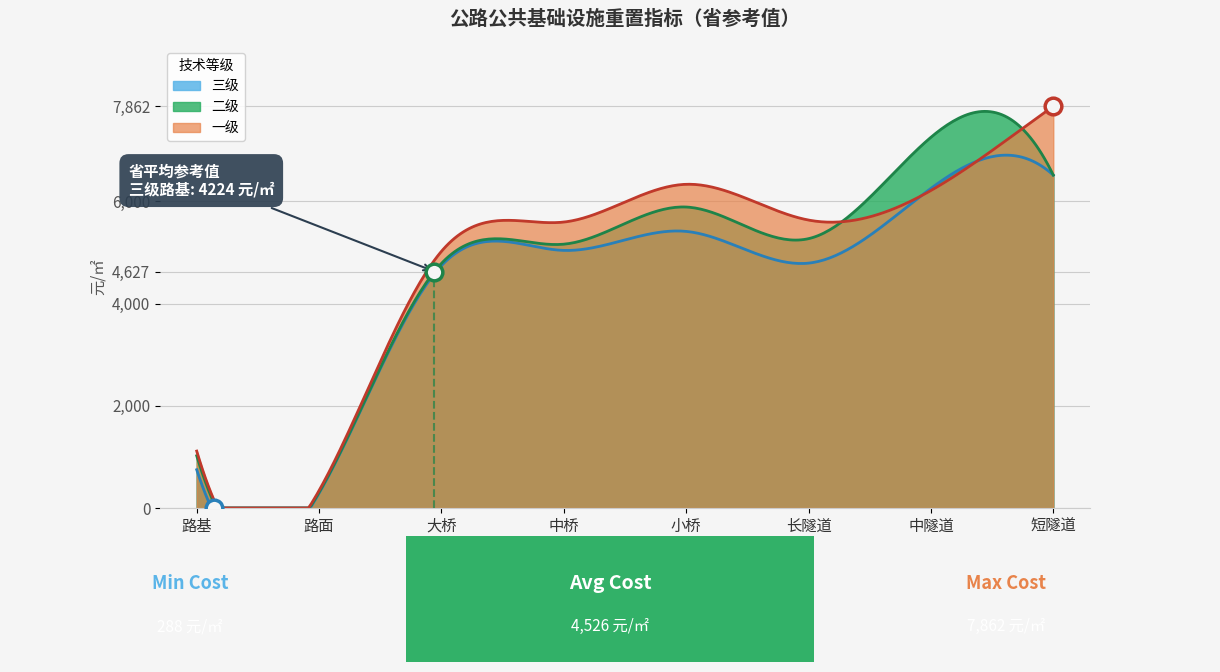

True or false: 三级 and 二级 intersect in this chart.

False